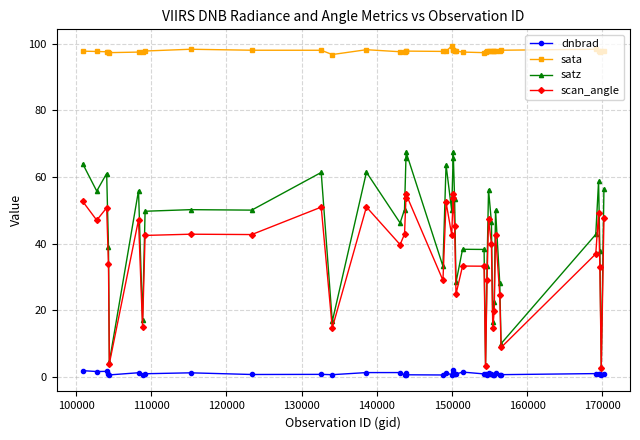

What is the maximum value for satz?

67.7